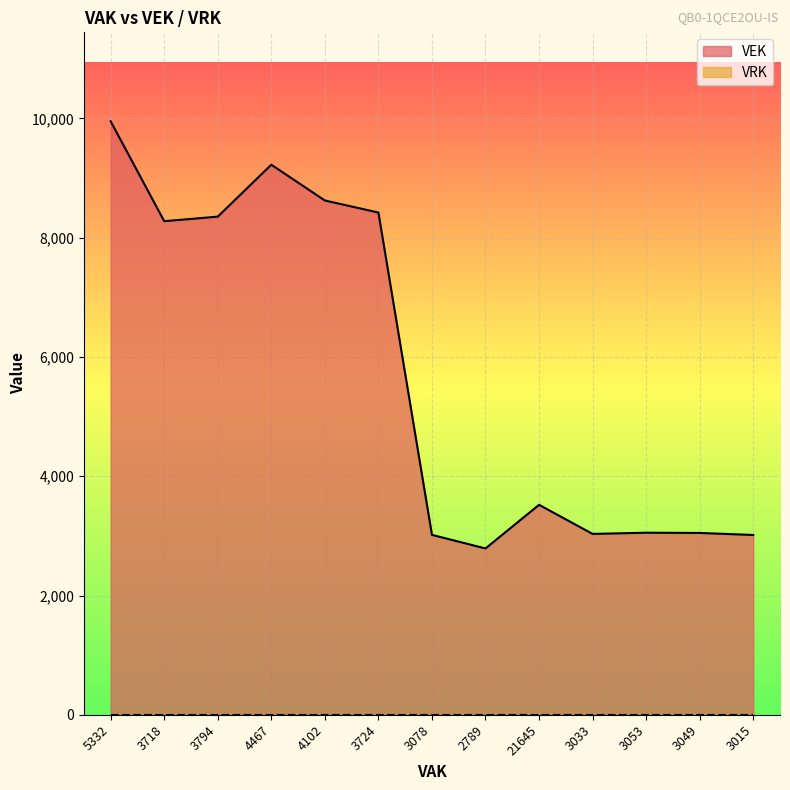

Where is the first local maximum?

4467